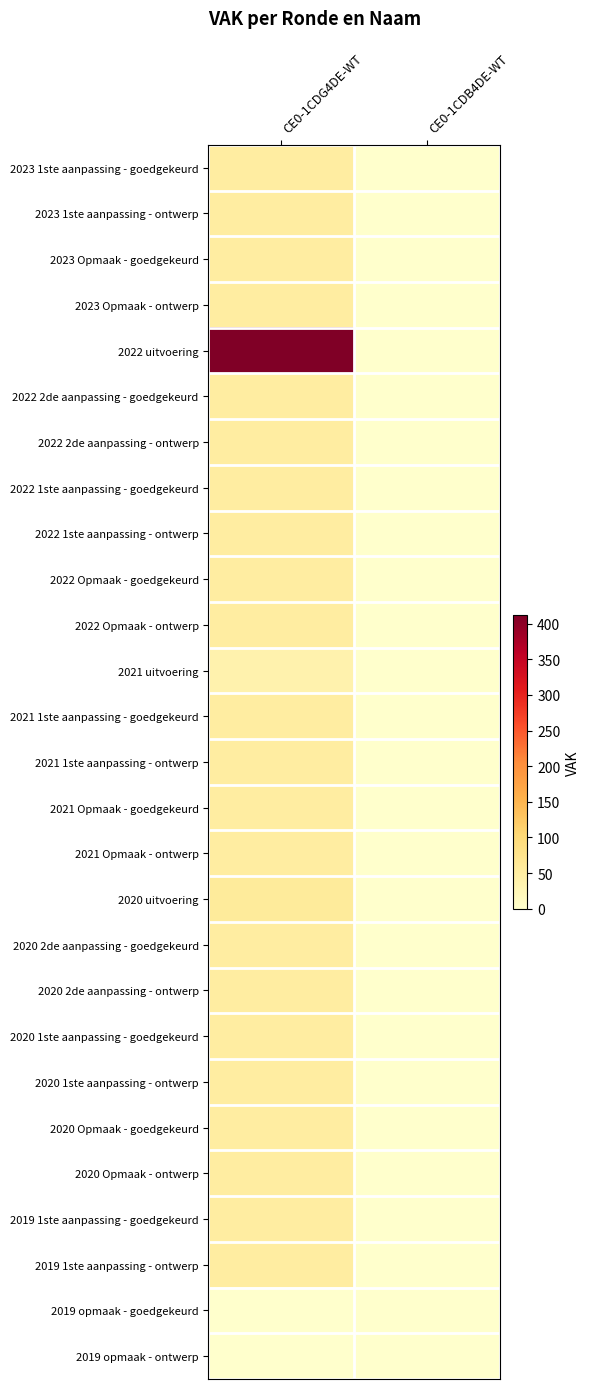

Between CE0-1CDB4DE-WT and CE0-1CDG4DE-WT, which is larger?

CE0-1CDG4DE-WT